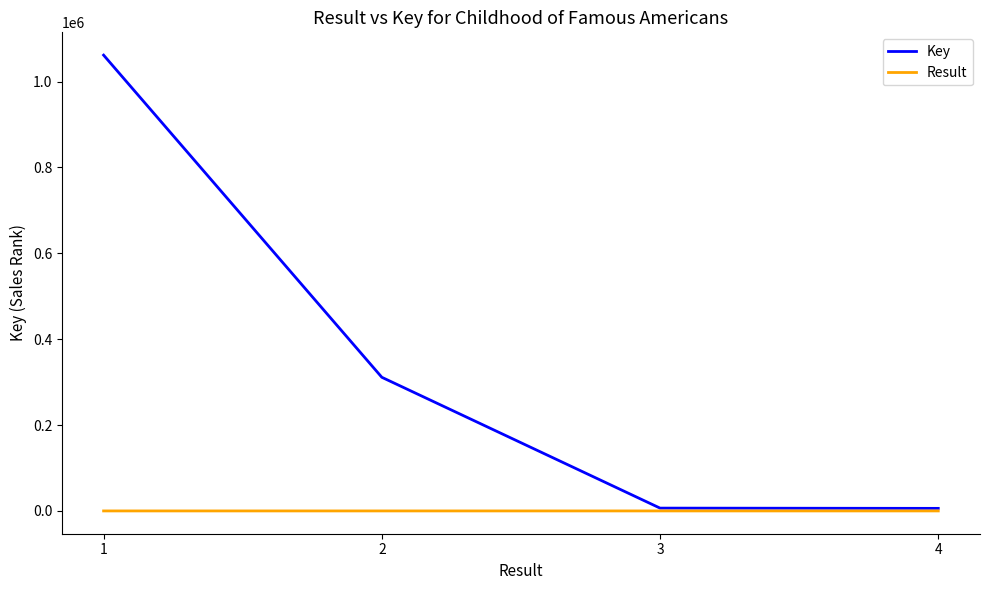

Which category has the highest value across all series?

1